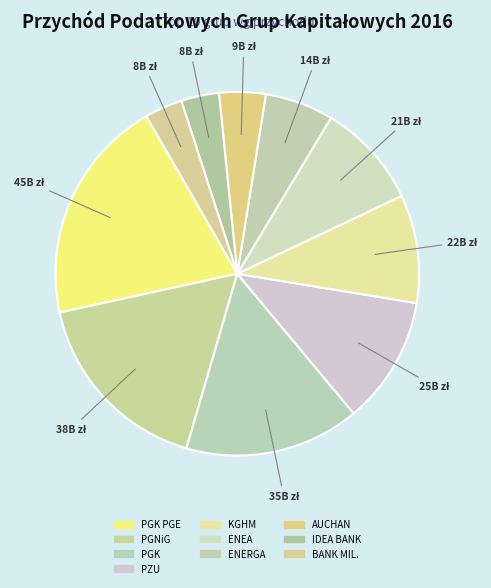

Rank the categories by value from lowest to highest.

BANK MILLENNIUM, IDEA BANK, AUCHAN, ENERGA, ENEA, KGHM, PZU, PGK (2050004308), PGNiG, PGK PGE 2015